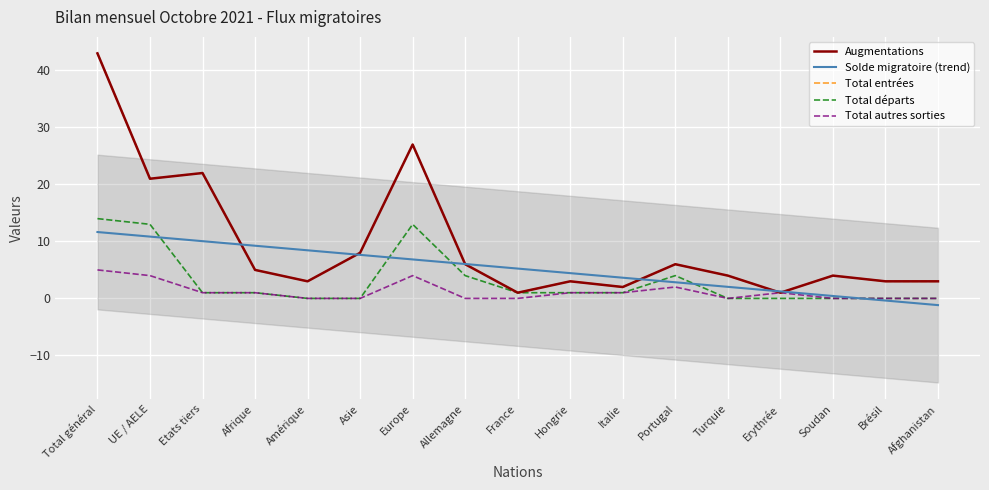

True or false: Total entrées and Total autres sorties intersect in this chart.

False